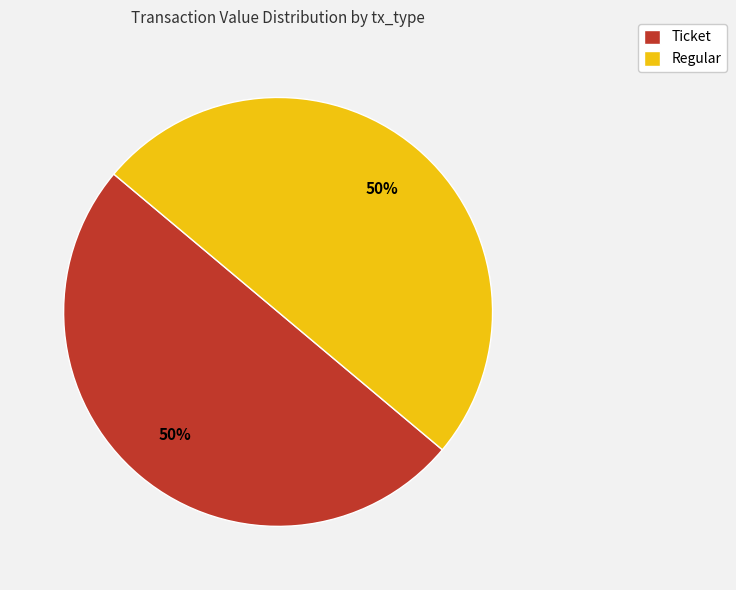

Combined, do Ticket and Regular account for over 50%?

Yes